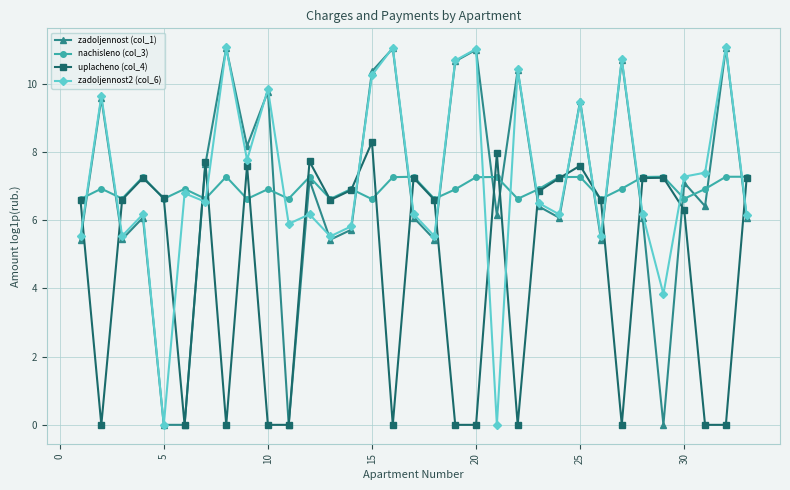

True or false: zadoljennost (col_1) and zadoljennost2 (col_6) cross at least once.

True